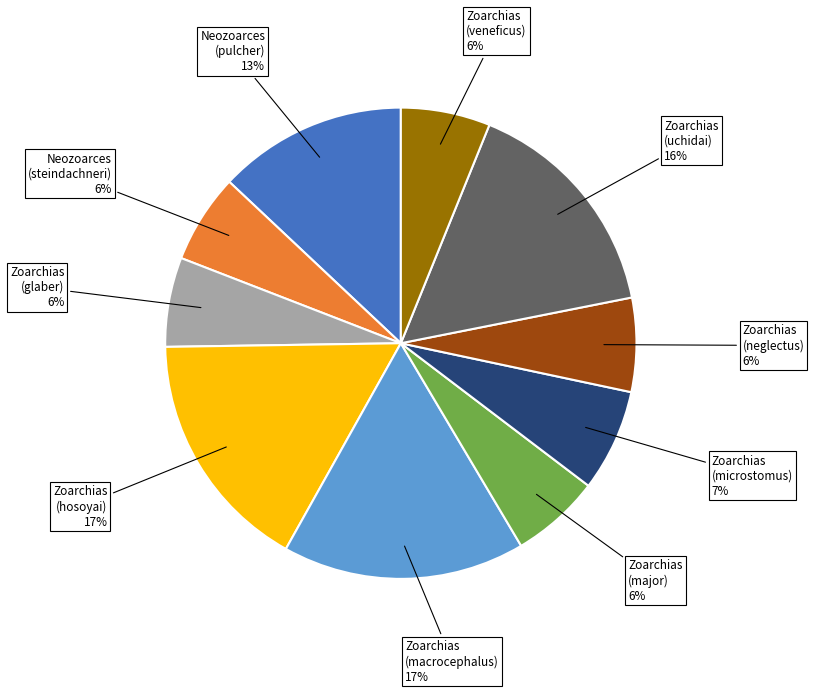

To the nearest percent, what is the average slice percentage?

10%